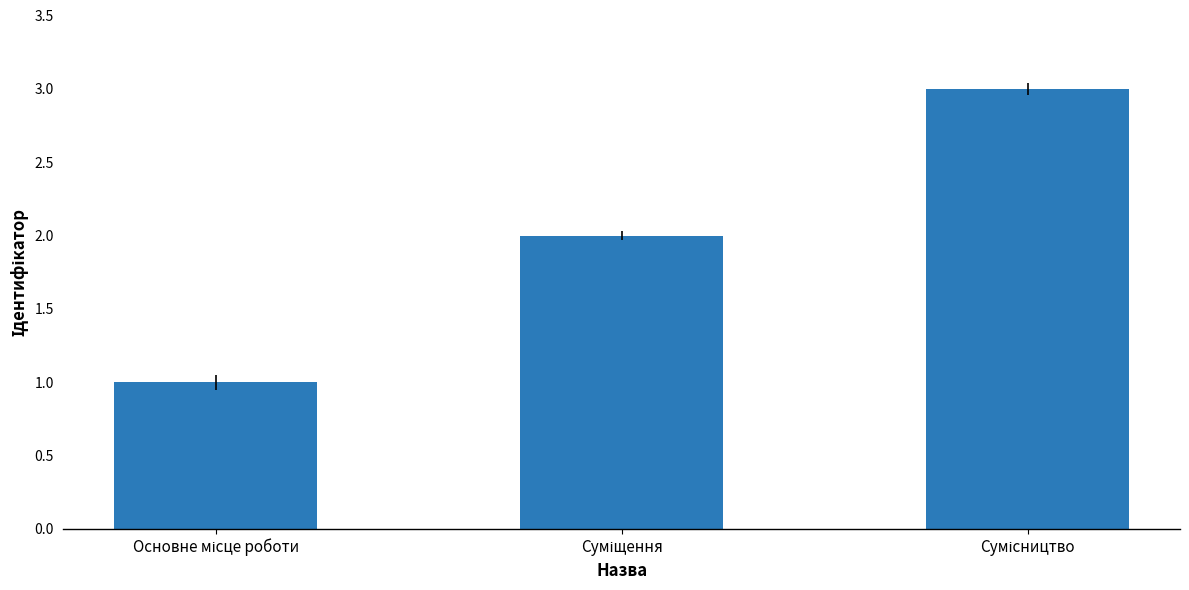

What is the greatest value displayed?

3